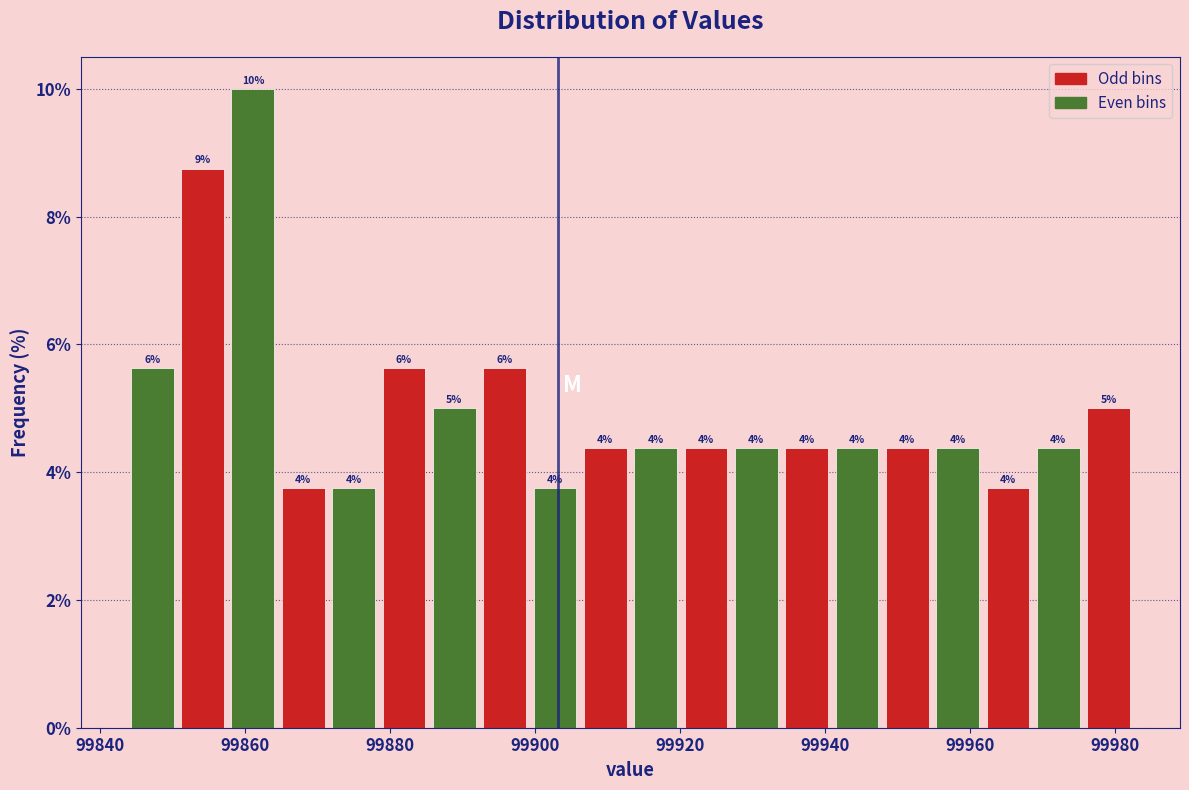

Around what value on the x-axis is the tallest bar? Give the approximate position of its centre, as read against the axis.

99862